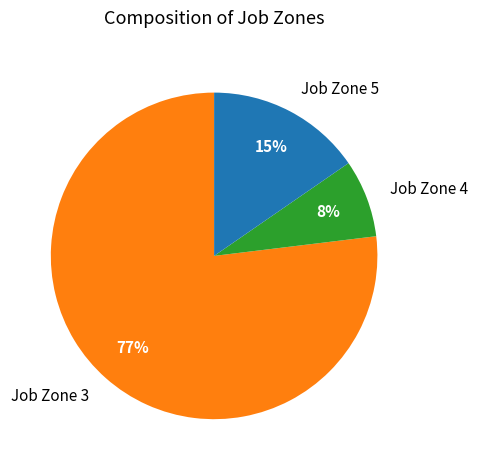

Is there a majority slice in this chart?

Yes